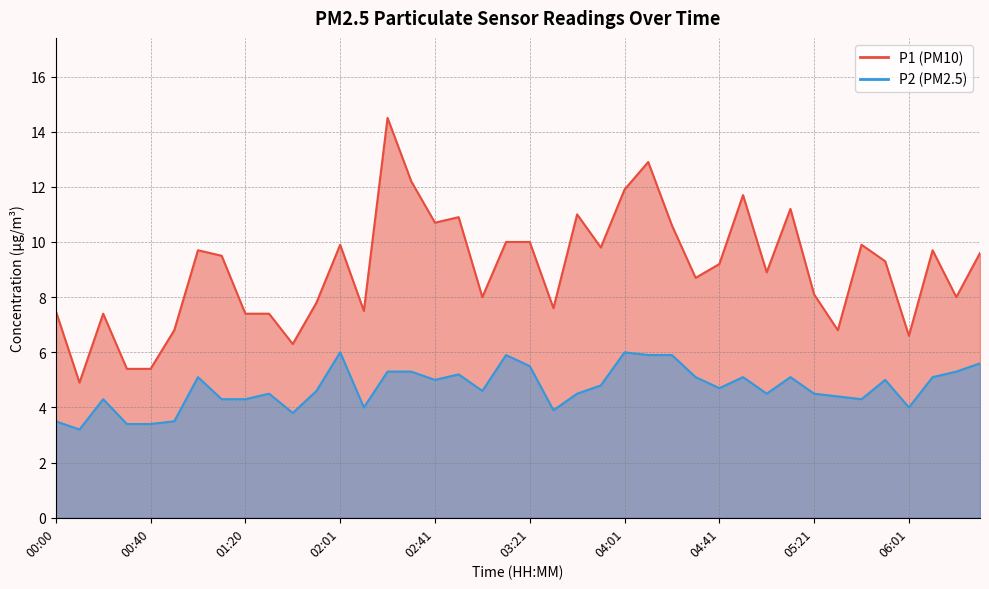

Is it true that P2 equals 8.2 at 03:51?

False